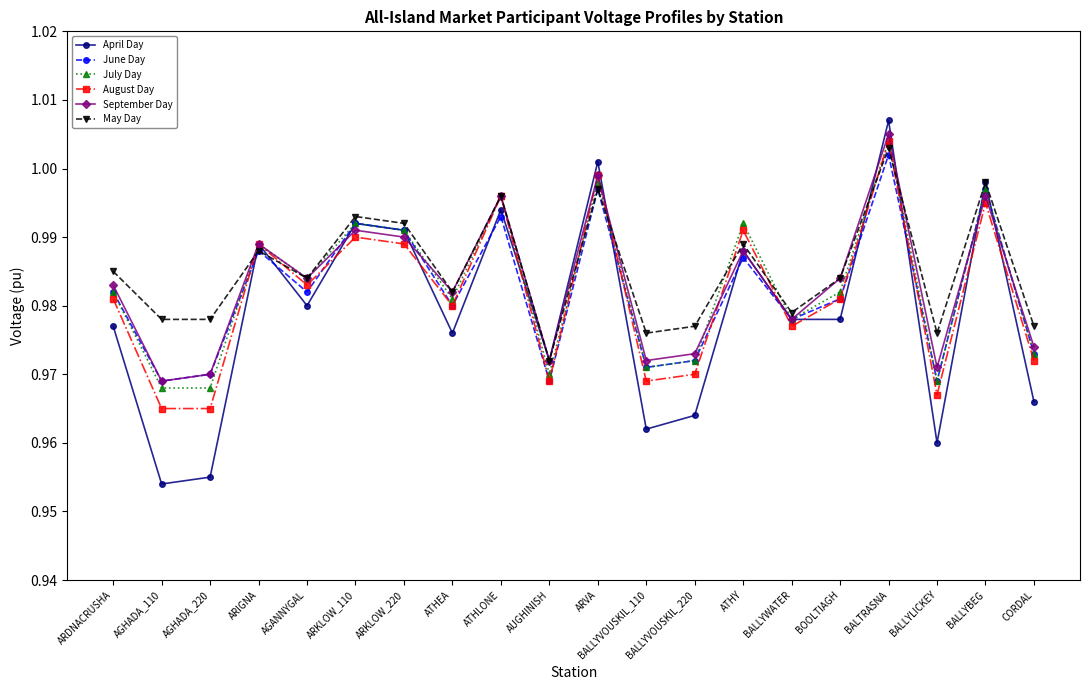

What position from the left is AGHADA_220?

3